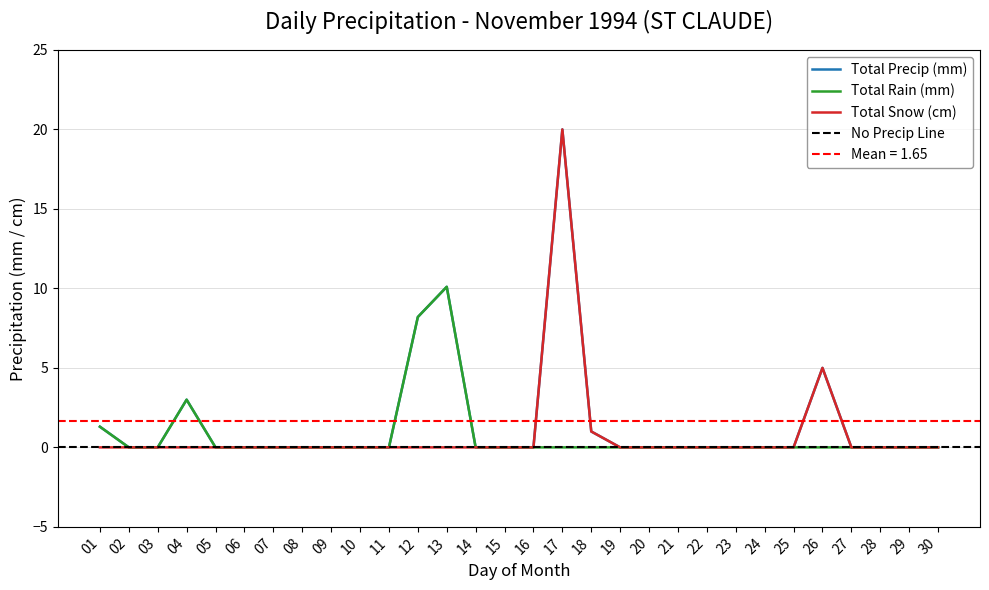

How many lines are shown in the chart?

3